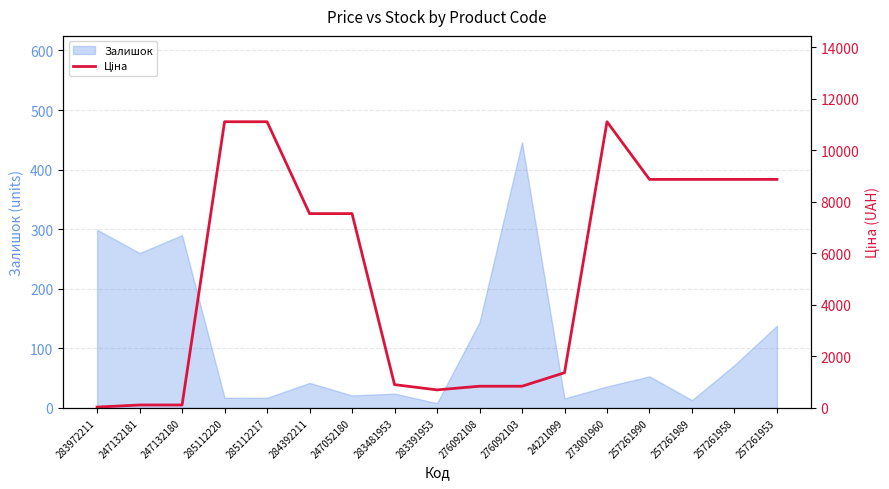

How many points are lower than both their immediate neighbors (excluding endpoints)?

1